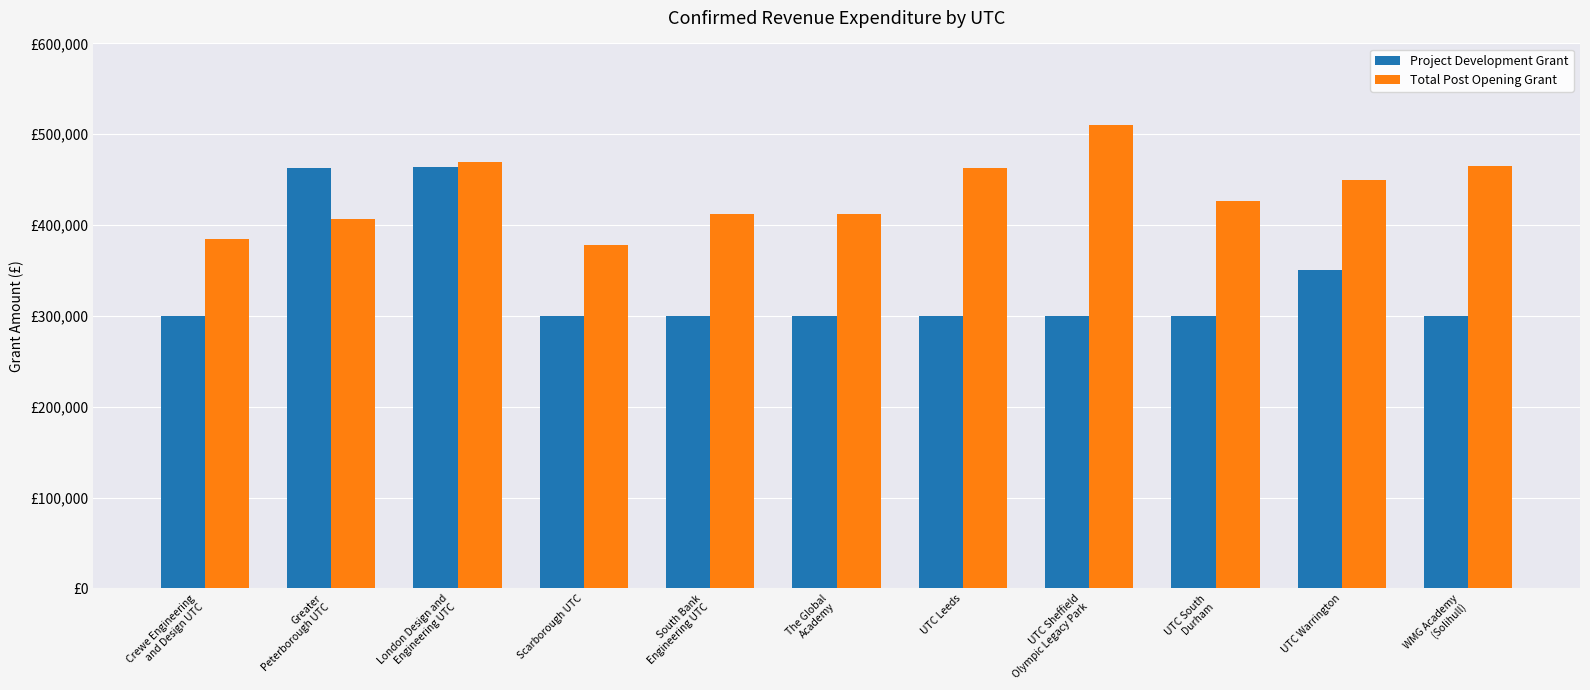

At which category is the sum across all series the highest?

London Design and
Engineering UTC